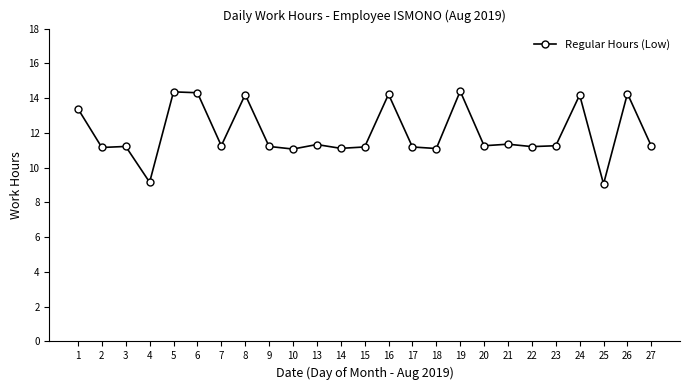

Approximately how many times larger is the value at 26 compared to 14?

1.3